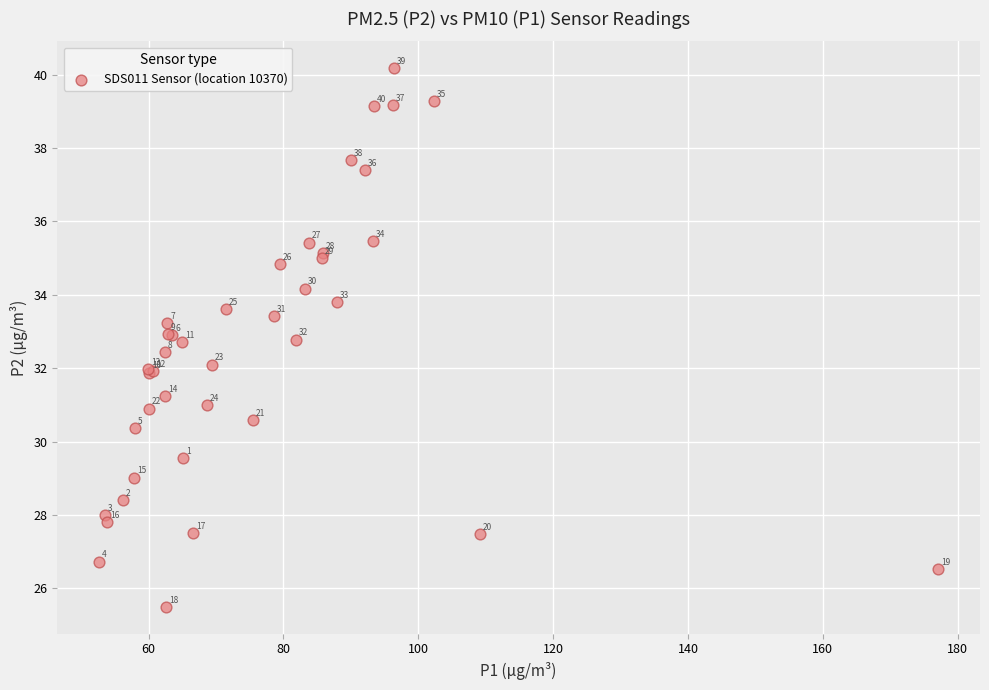

What Y value in the scatter plot is closest to 32?

32.0